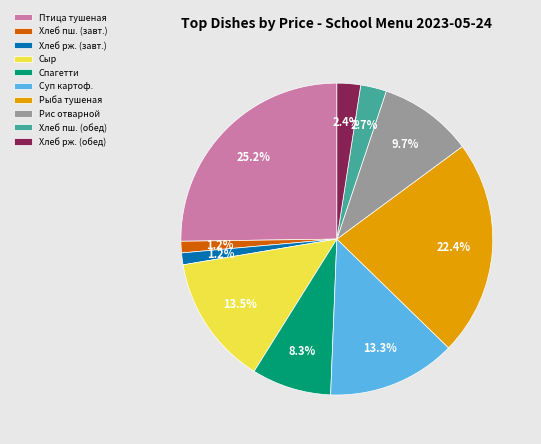

What is the largest slice in the pie chart?

Птица тушеная